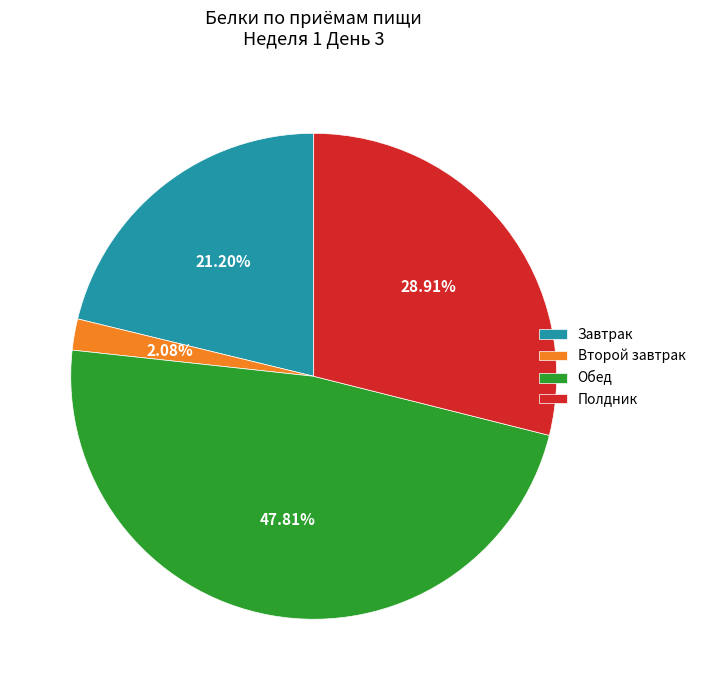

What is the ratio of the value at Второй завтрак to the value at Завтрак?

0.1